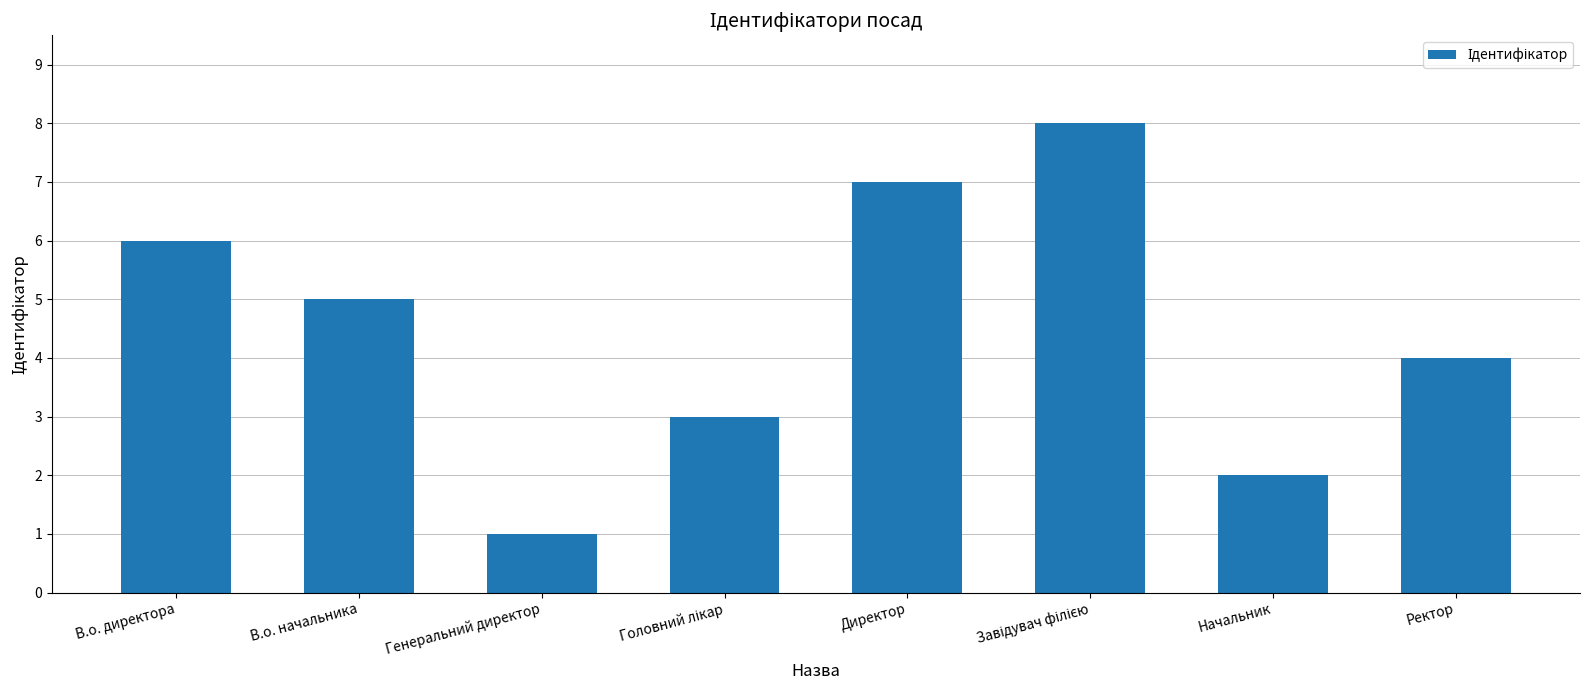

How many values are between 3 and 7?

5